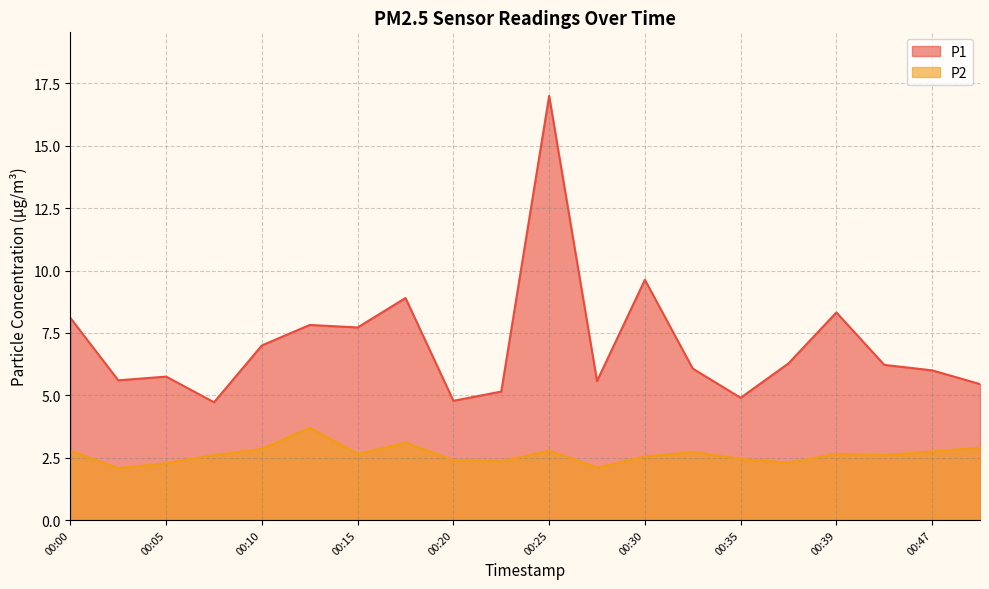

At which category is the sum across all series the highest?

00:25